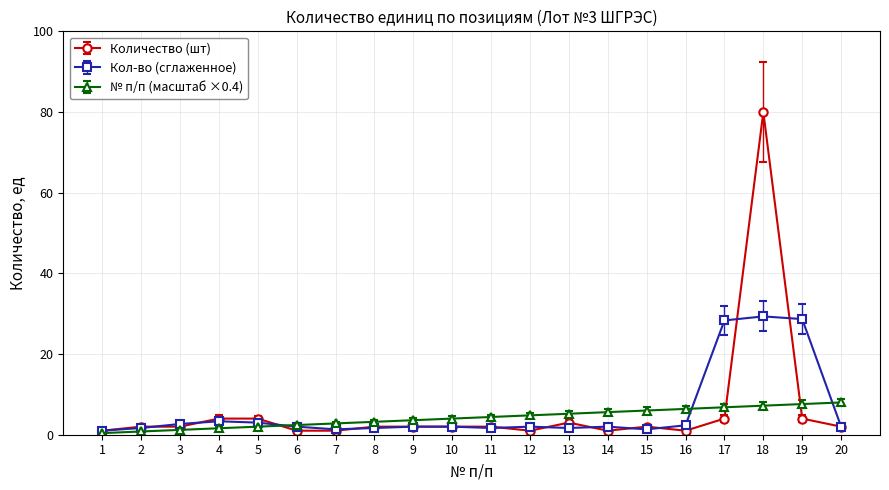

Rank the series by their maximum value, from lowest to highest.

№ п/п (масштаб ×0.4), Кол-во (сглаженное), Количество (шт)